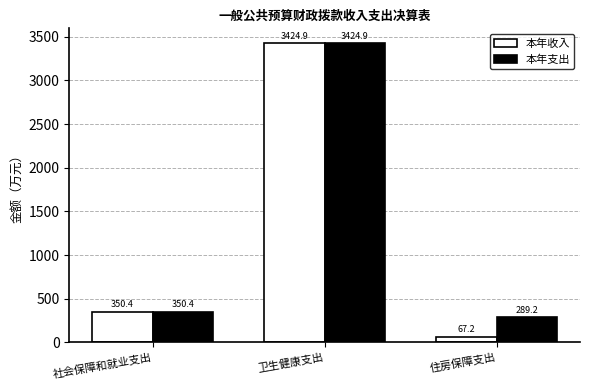

Reading left to right, list all the values displayed in this chart.

本年收入: 350.4	3424.9	67.2
本年支出: 350.4	3424.9	289.2